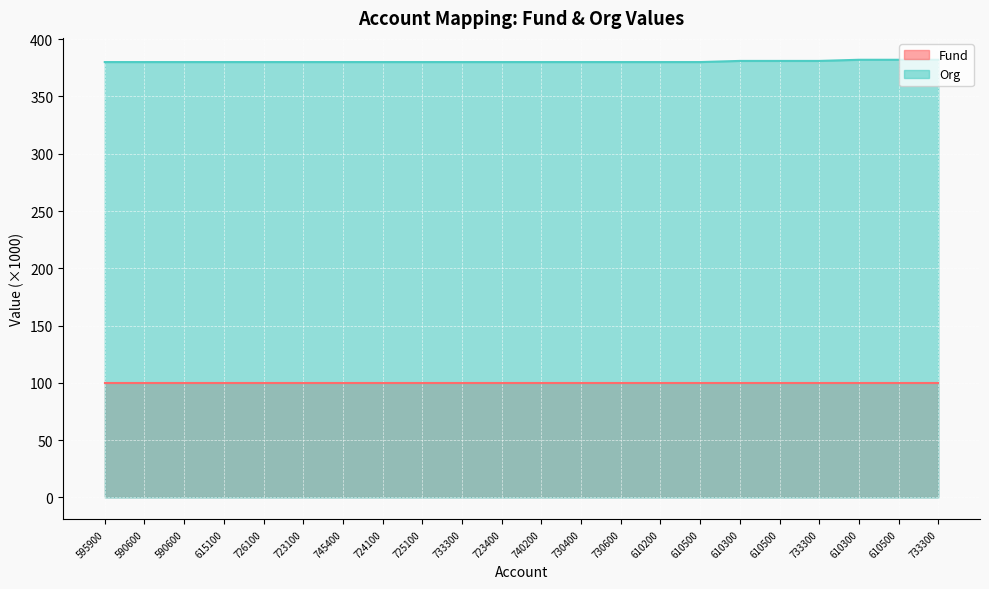

What is the label of the 13th point from the left?

730400